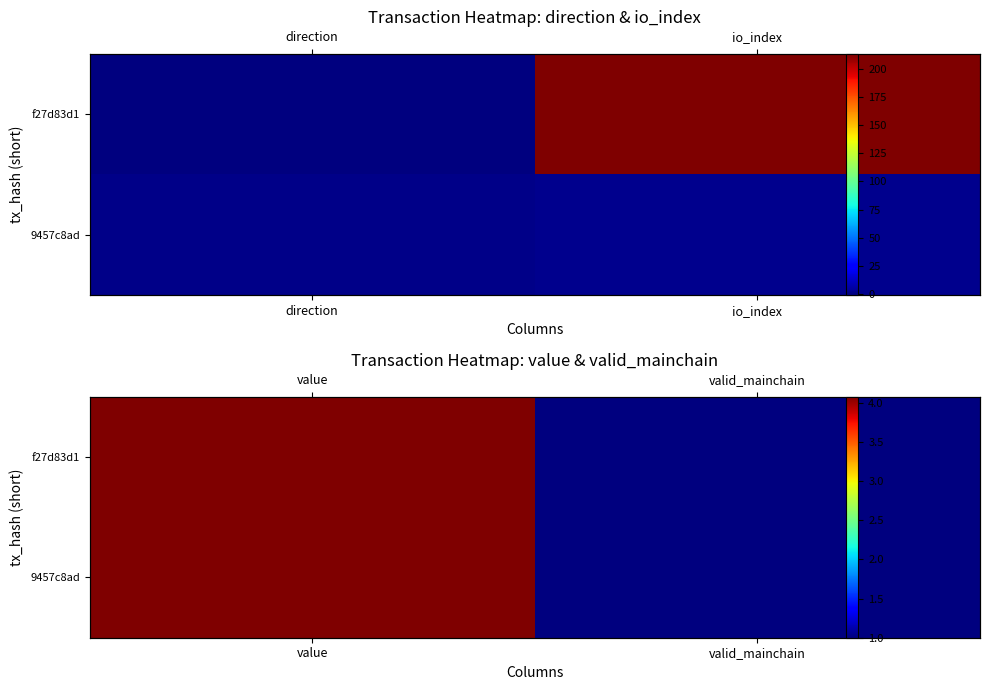

Rank the series by their maximum value, from highest to lowest.

f27d83d1, 9457c8ad